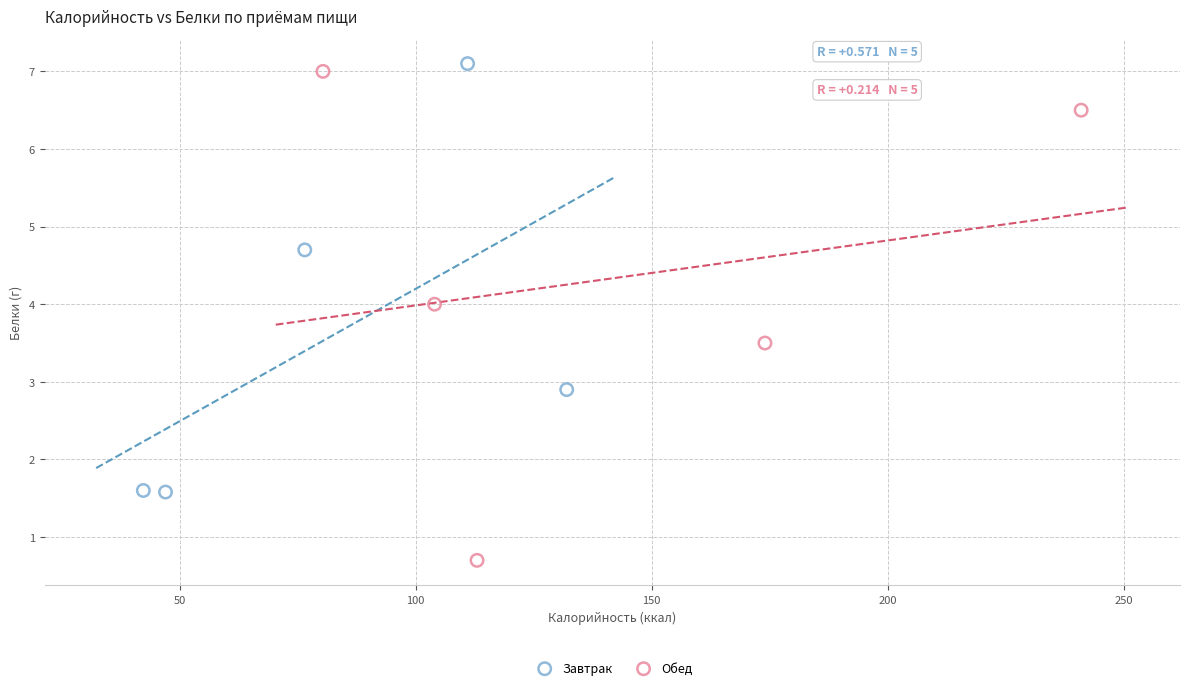

Which series contains the highest Y value?

Завтрак